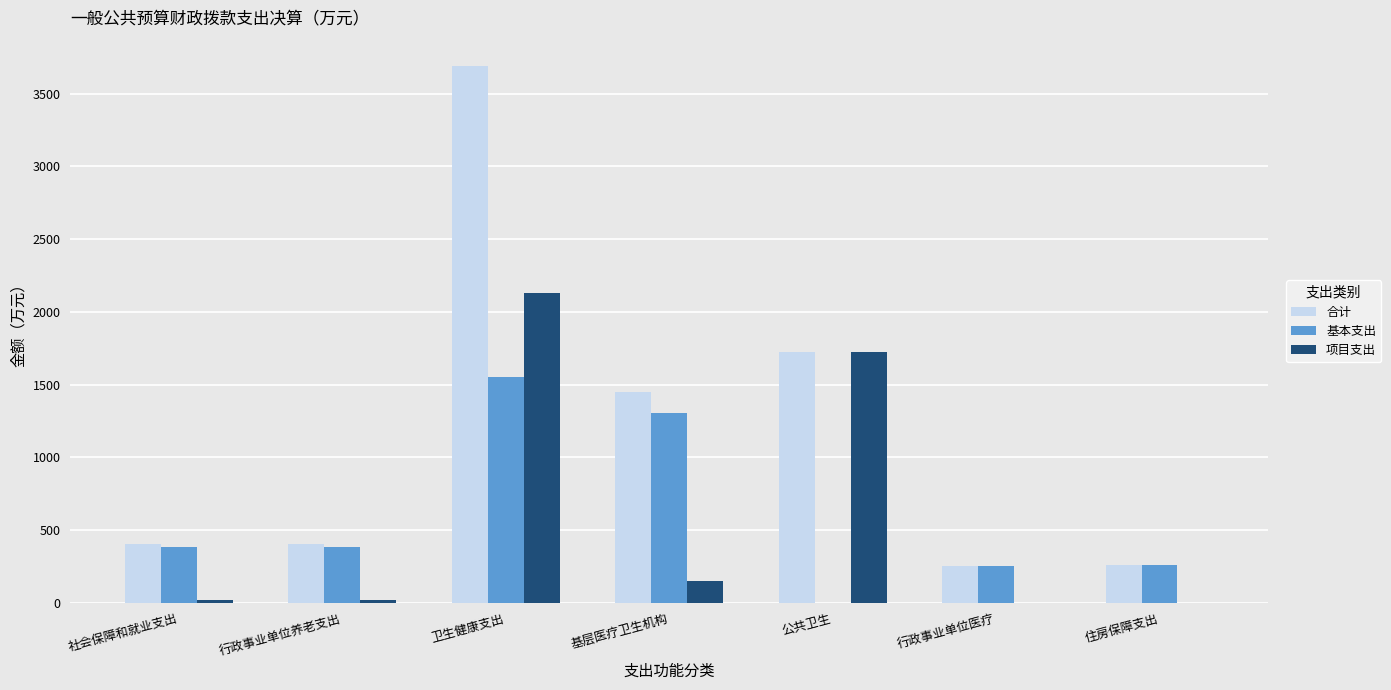

What is the total value across all series at 住房保障支出?

521.3